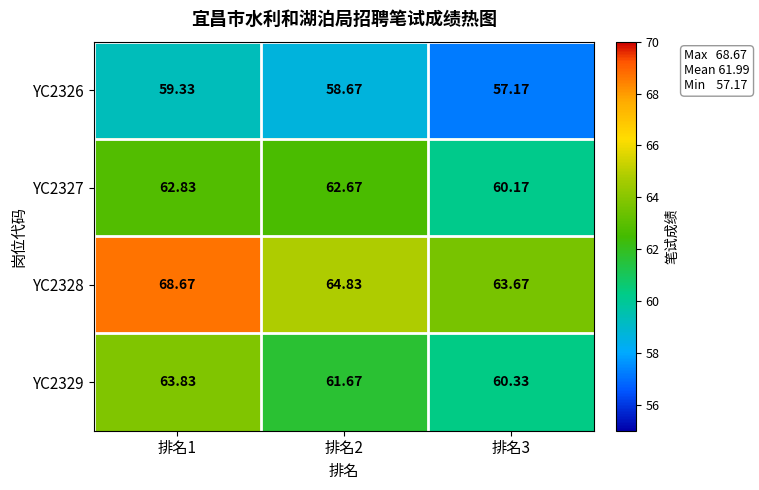

Which series has the widest spread of values?

YC2328